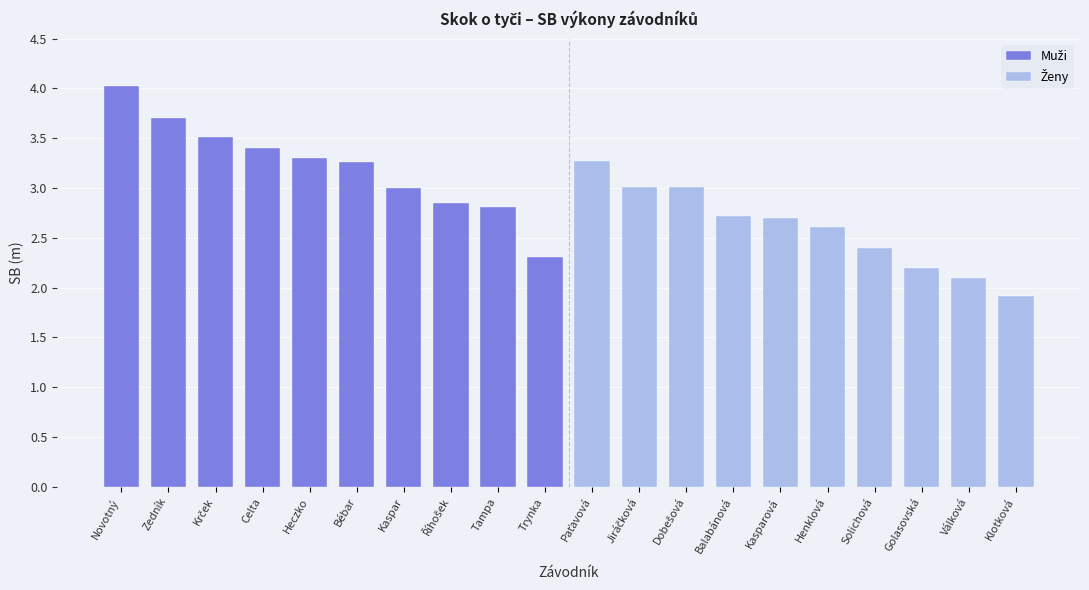

What are all the series names shown in the legend?

Muži, Ženy